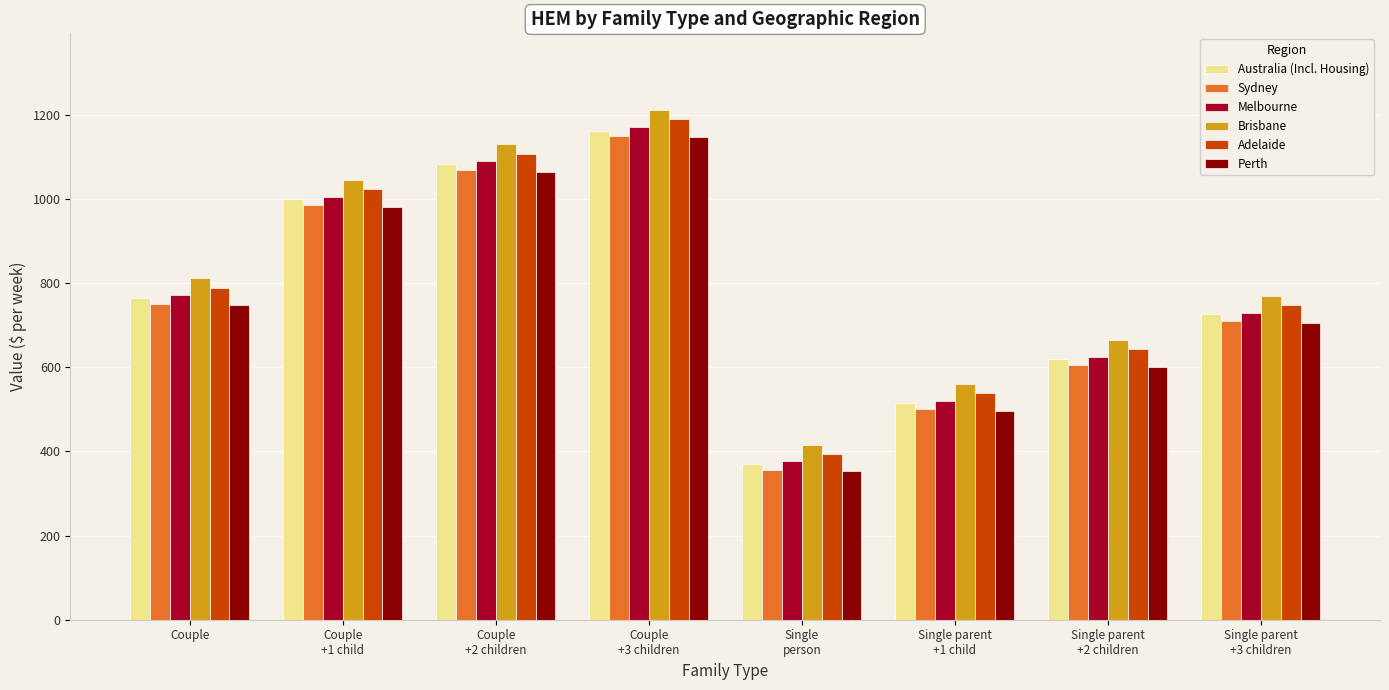

What is the maximum value for Sydney?

1150.3